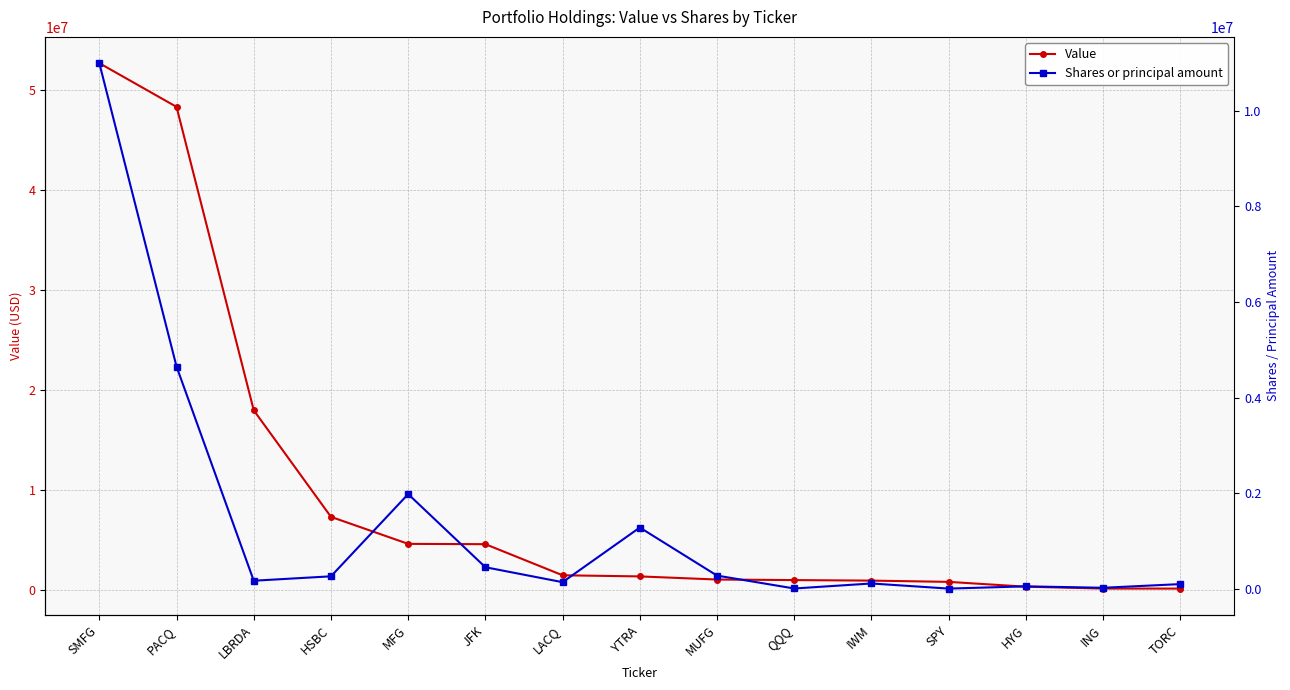

True or false: Shares or principal amount and Value intersect in this chart.

False